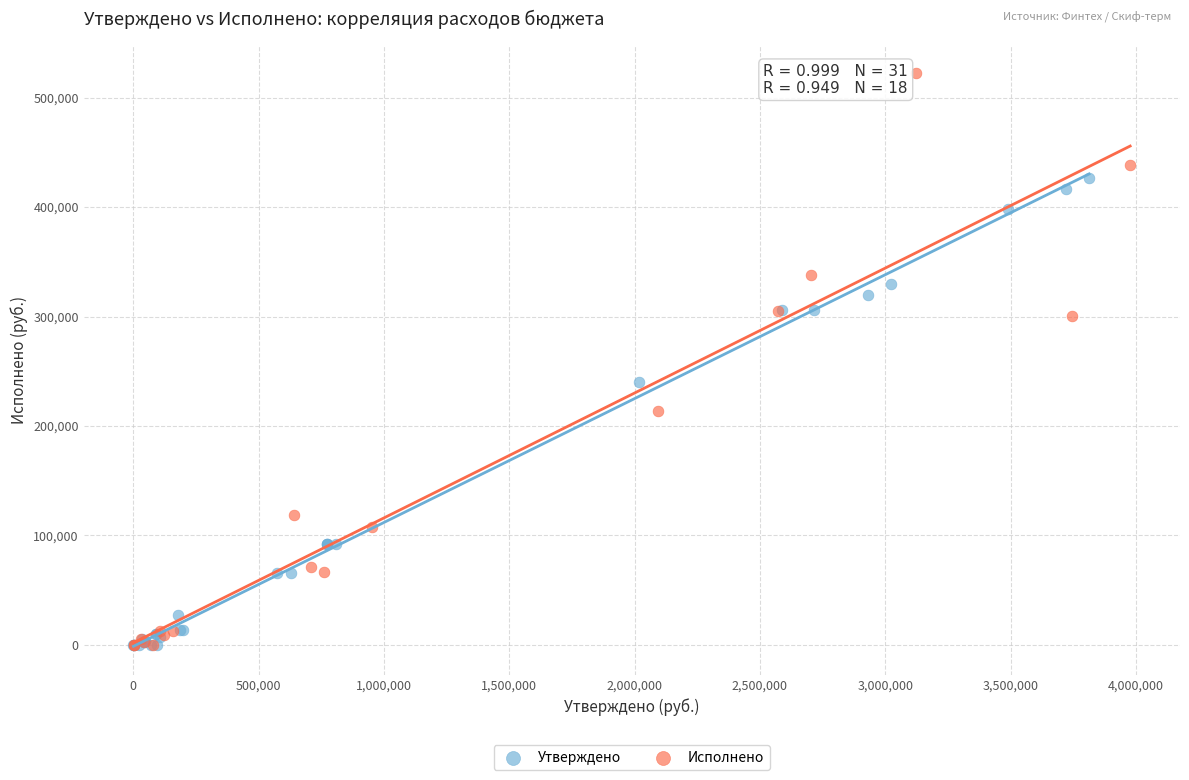

Which series reaches the maximum Y coordinate?

Исполнено